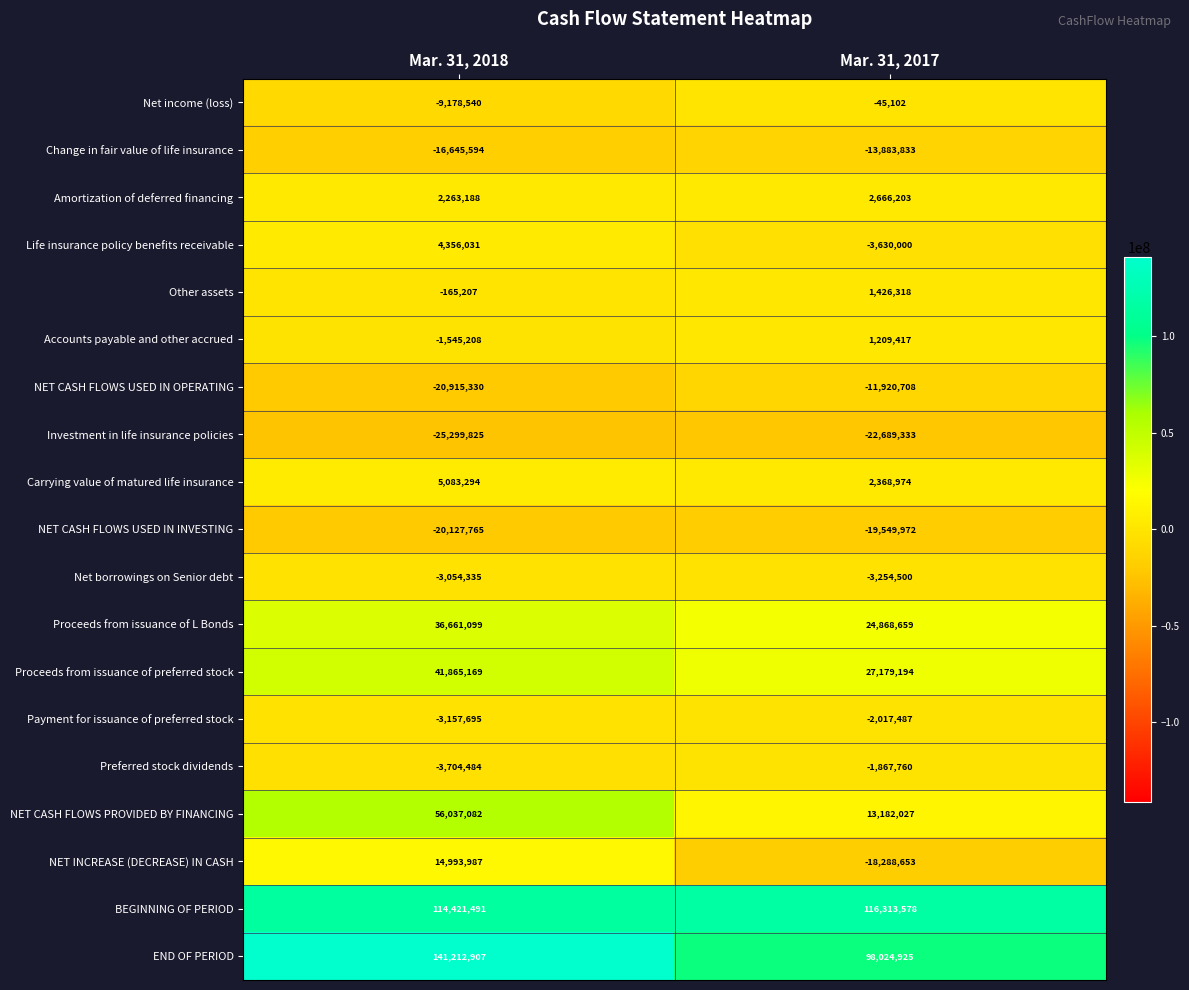

At how many categories does at least one series exceed 14954451?

2